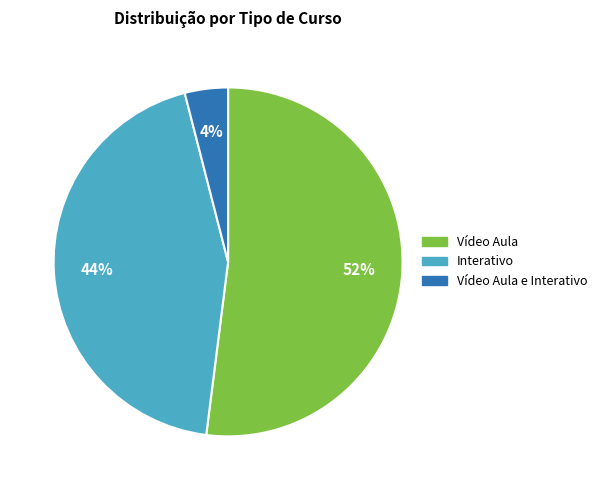

To the nearest percent, what is the difference between the largest and smallest slice percentages?

48%